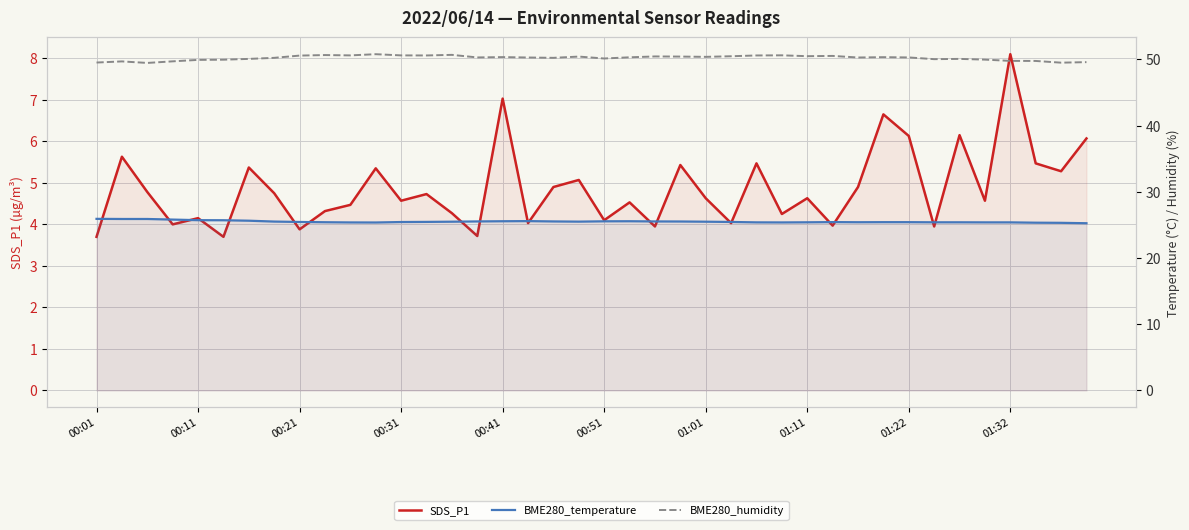

What is the sum of the BME280_temperature values at 28 and 29?

50.8